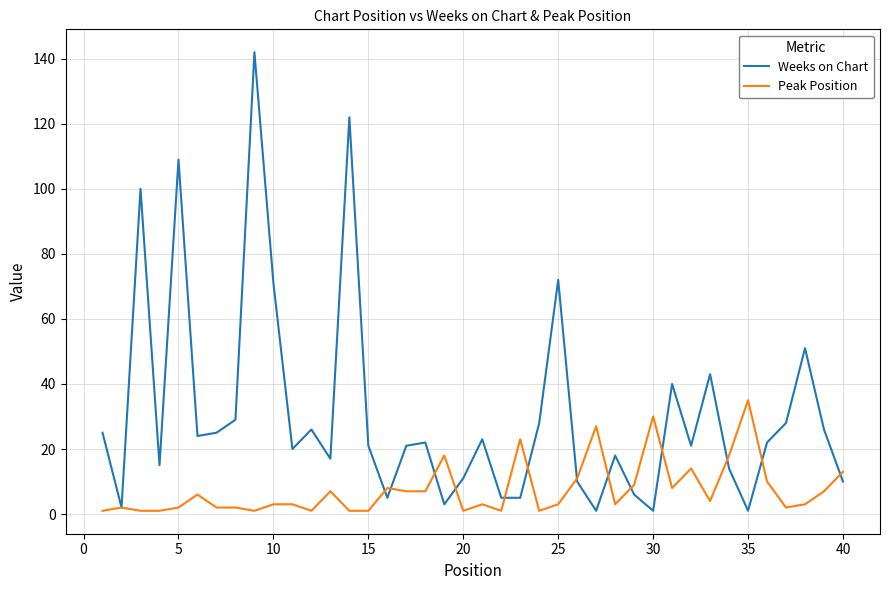

True or false: Peak Position and Weeks on Chart cross at least once.

True